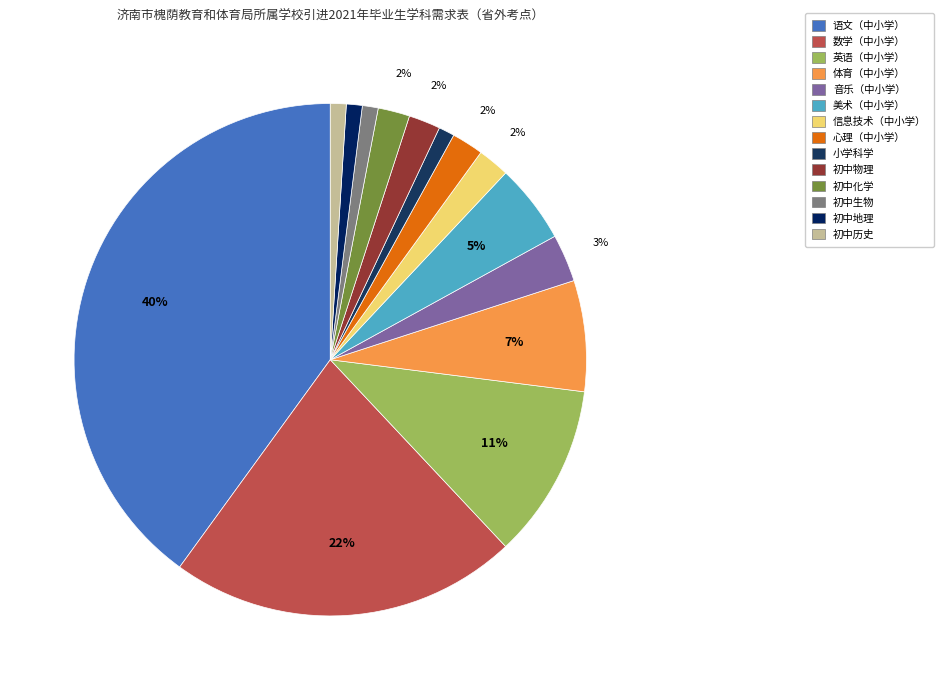

To the nearest percent, what is the combined percentage of 初中地理 and 英语（中小学）?

12%